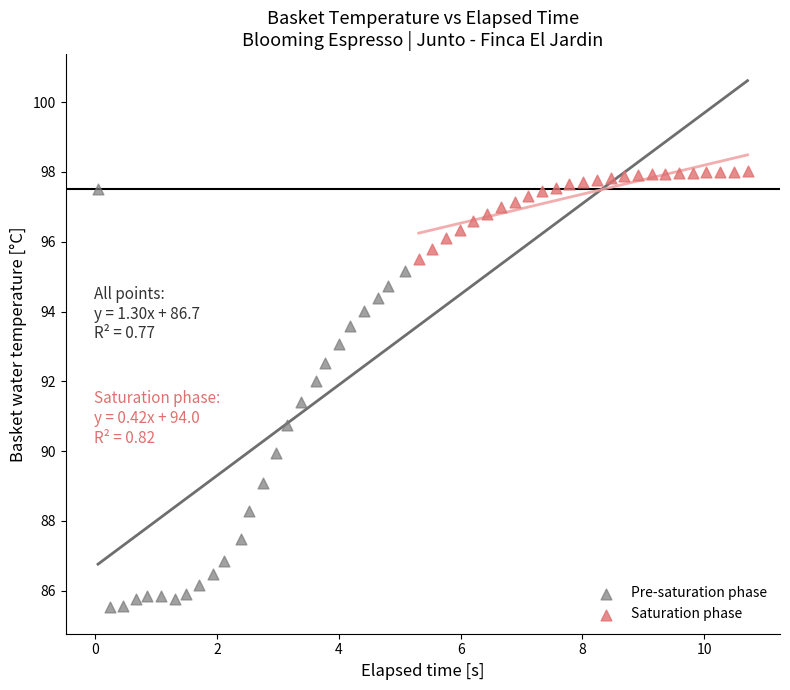

What are all the series names shown in the legend?

Pre-saturation phase, Saturation phase